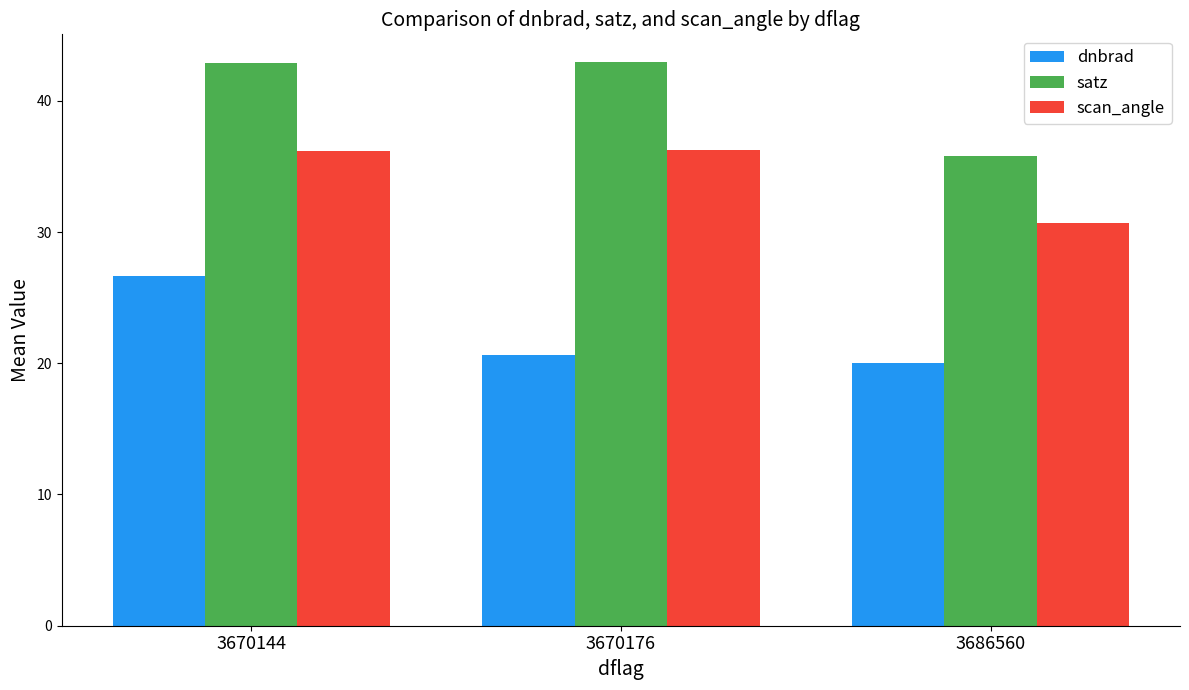

How many bars are there in each group?

3